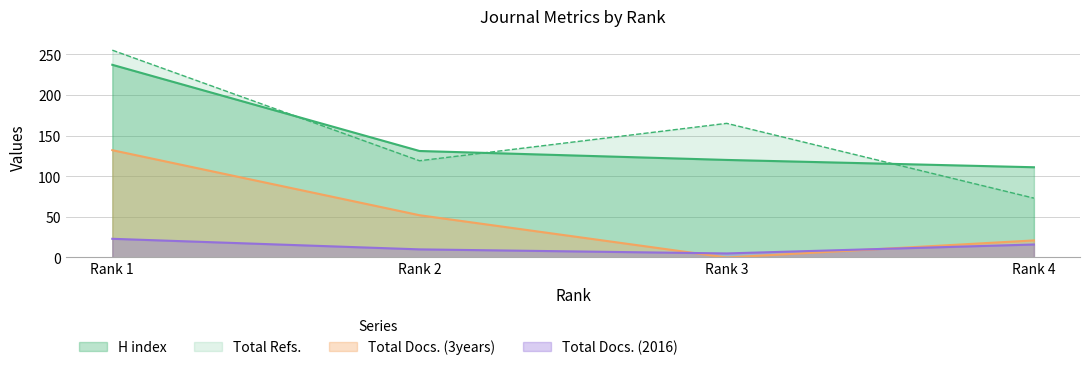

What is the value of the Total Docs. (2016) point at the 3rd from the left?

5